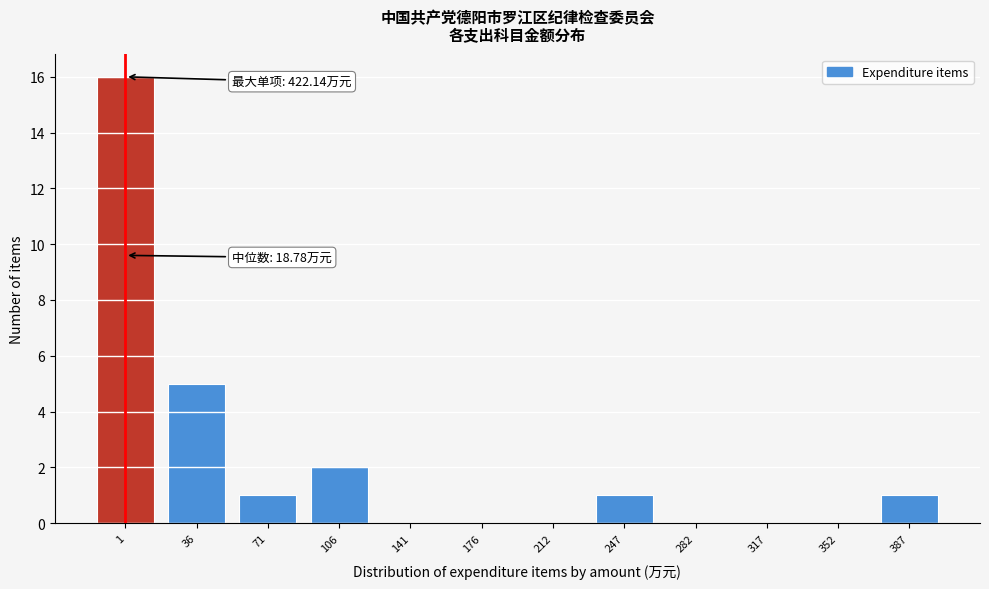

Reading left to right, transcribe all the data shown in this chart.

1=16	36=5	71=1	106=2	141=0	176=0	212=0	247=1	282=0	317=0	352=0	387=1